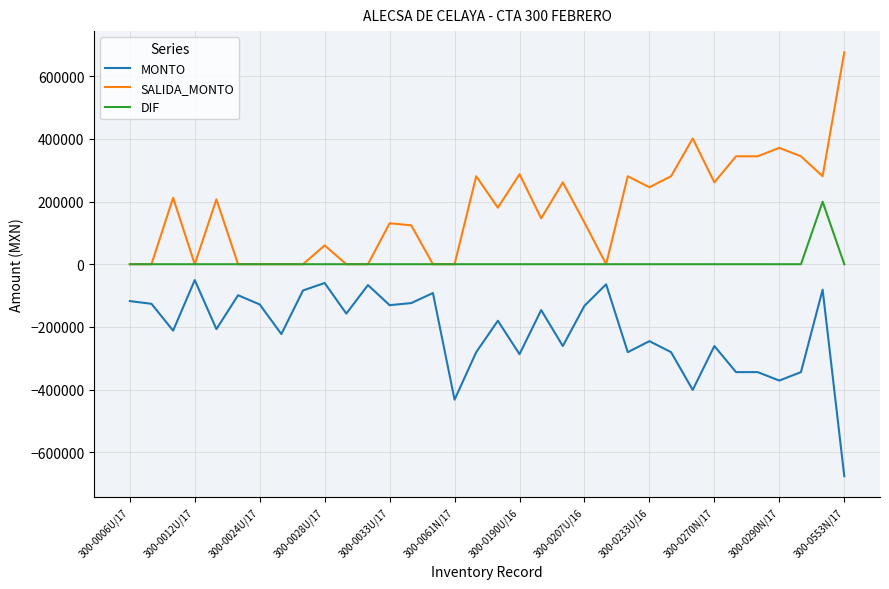

List the series in order of their peak value, highest first.

SALIDA_MONTO, DIF, MONTO